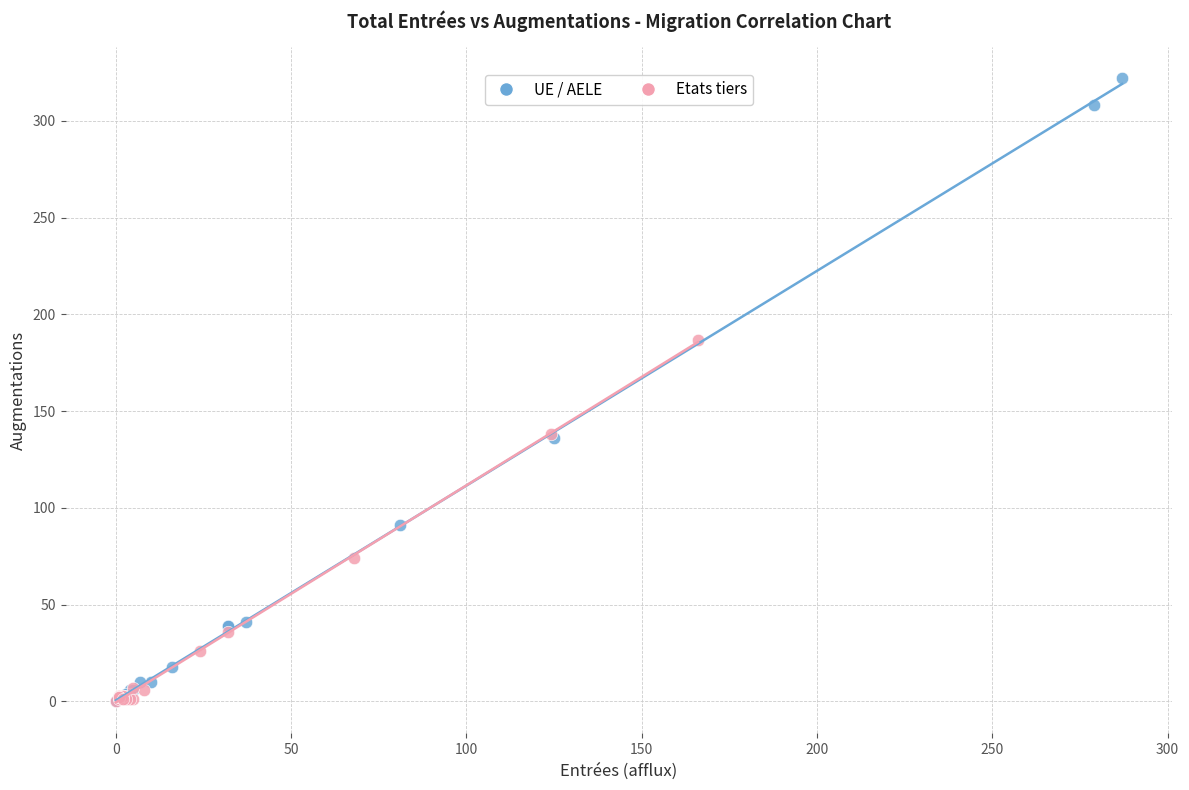

What are all the series names shown in the legend?

UE / AELE, Etats tiers